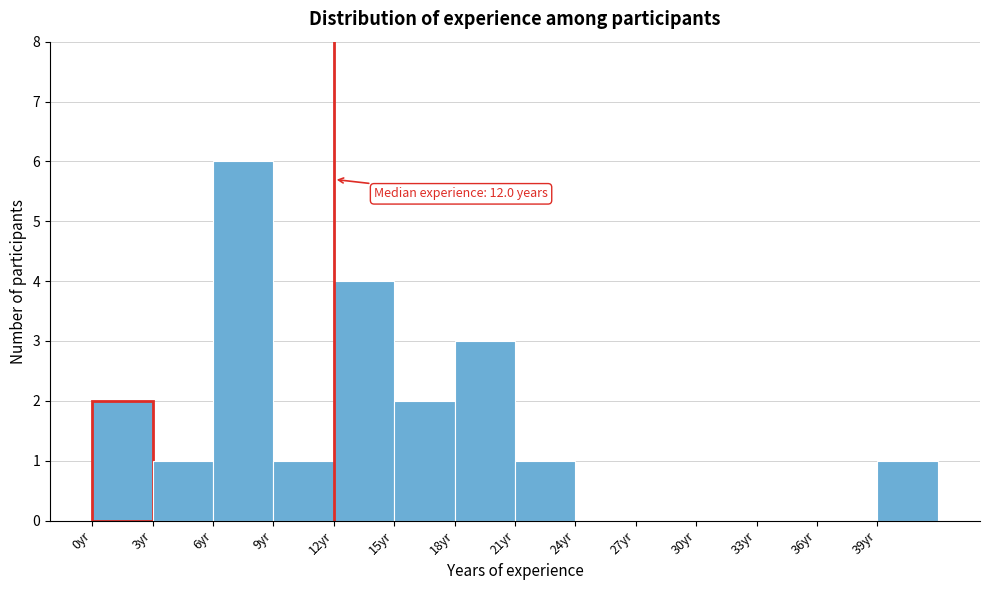

Which range on the x-axis has the tallest bar?

6 to 9